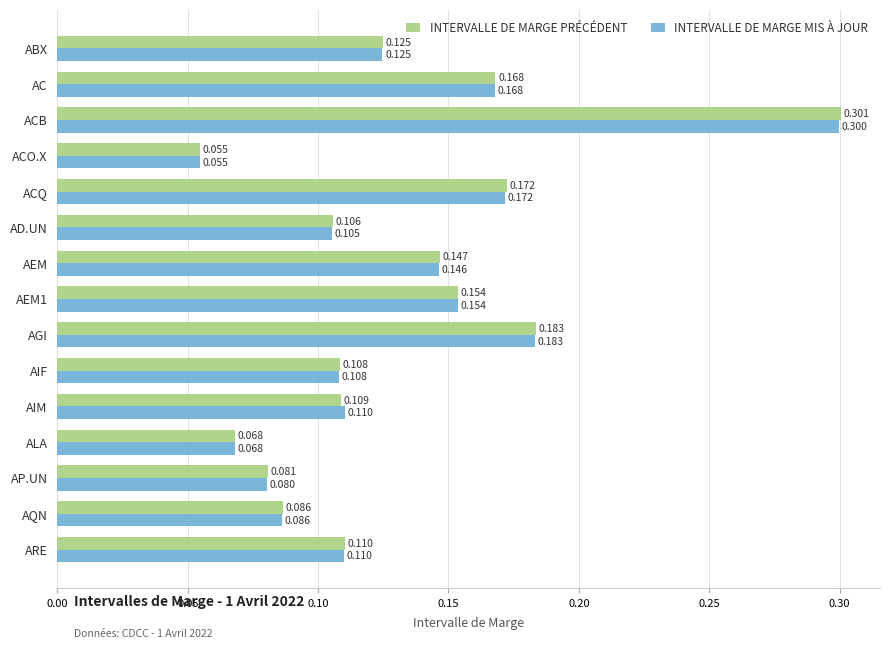

Which series has the widest spread of values?

INTERVALLE DE MARGE PRÉCÉDENT